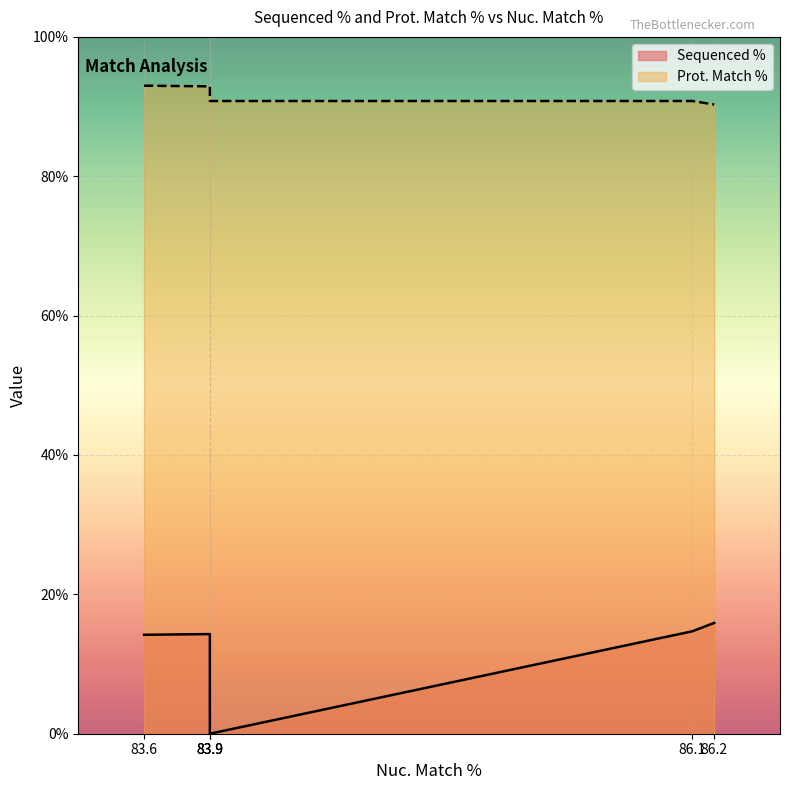

Which category has the highest value across all series?

83.6